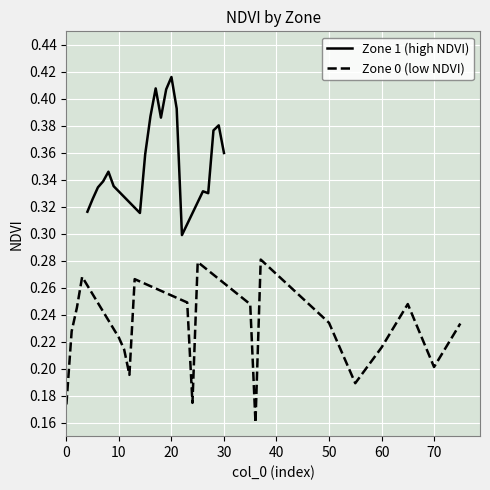

The Zone 0 (low NDVI) series shows 0.1 at 0. True or false?

False